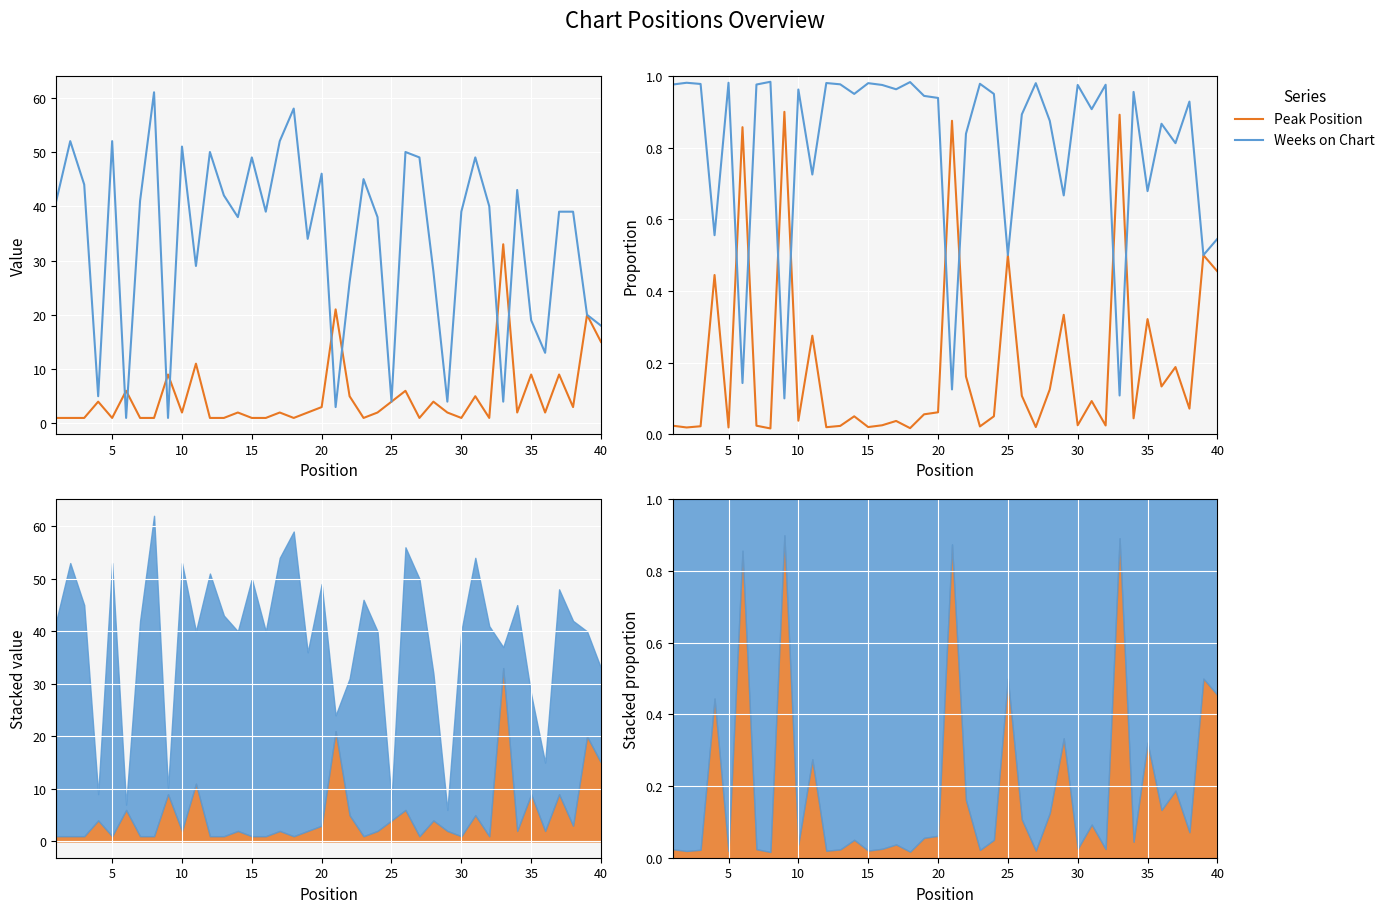

What is the value of the Peak Position point at the 19th from the left?

0.1